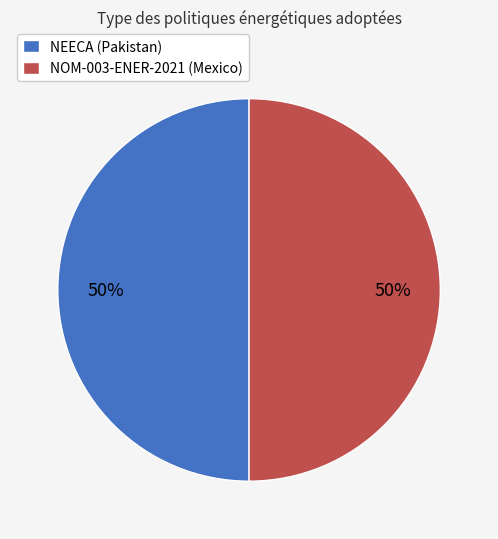

To the nearest percent, what is the average slice percentage?

50%